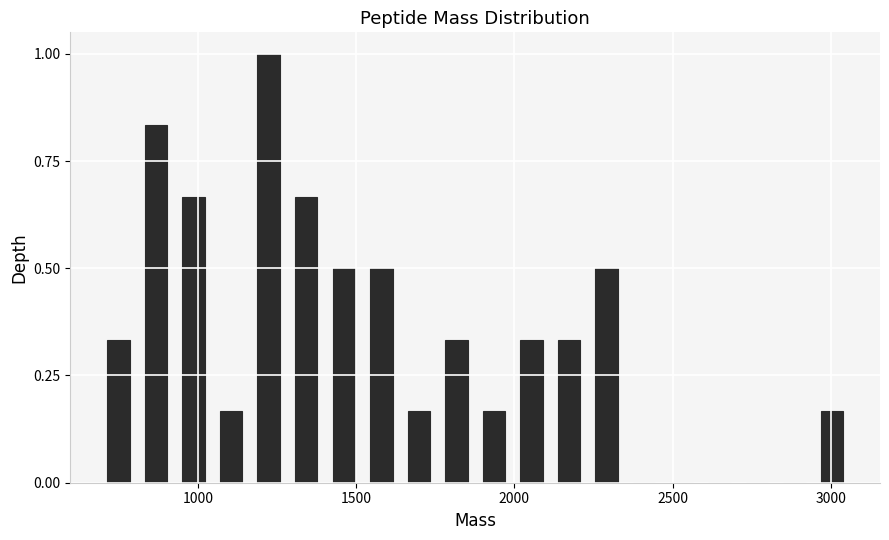

Around what value on the x-axis is the tallest bar? Give the approximate position of its centre, as read against the axis.

1200